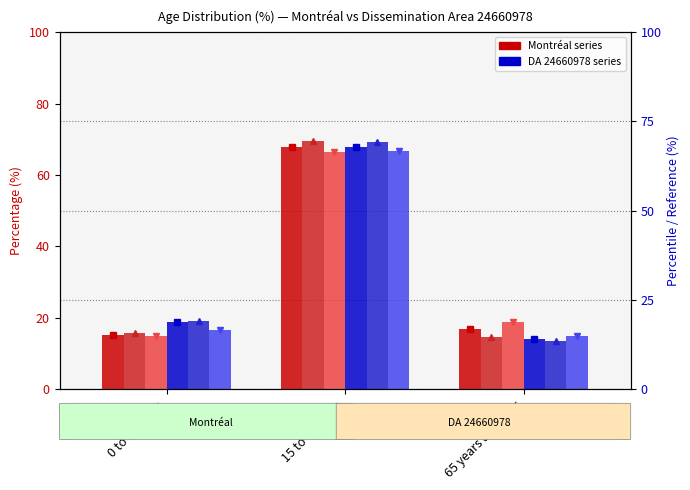

What is the value of the Total (DA 24660978) bar at the 3rd from the left?

14.2